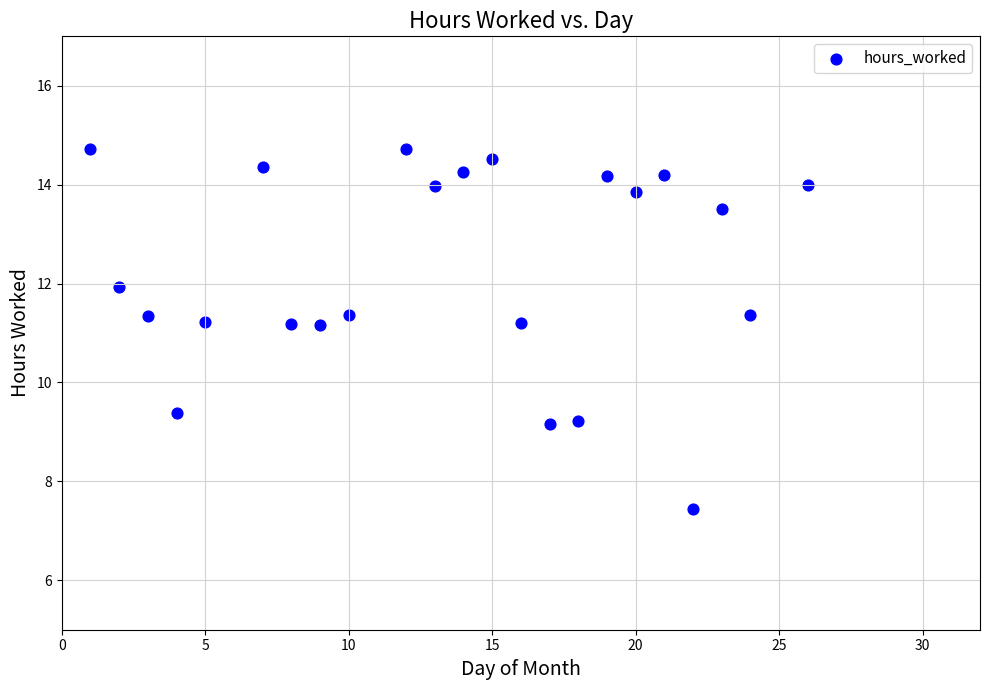

What is the range of Y values (max minus min)?

7.3